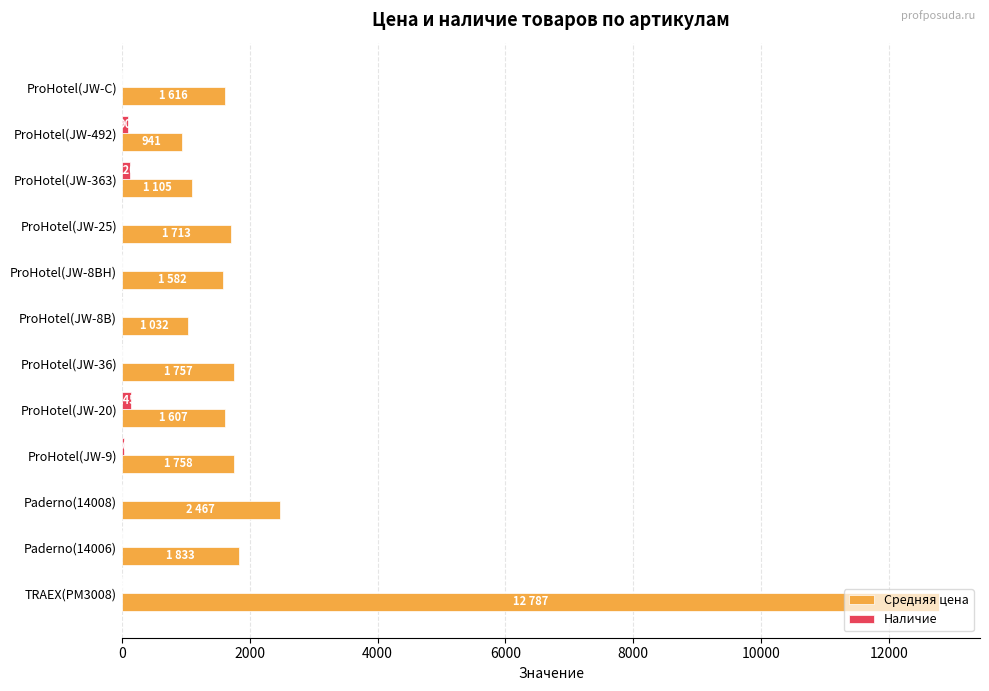

What is the sum of all Средняя цена values?

30198